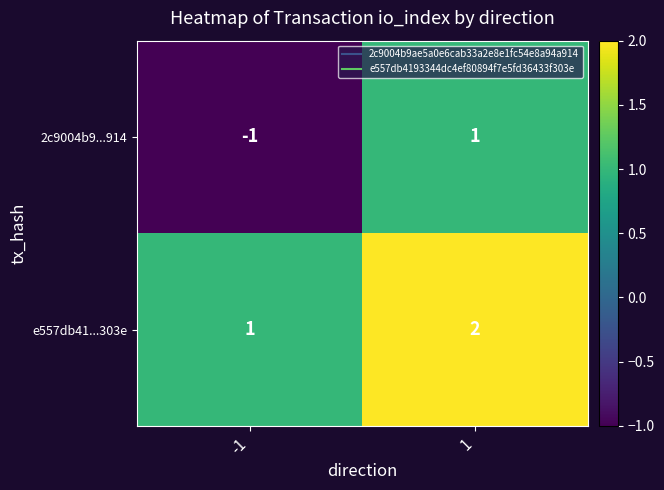

Reading right to left, transcribe all the data shown in this chart.

2c9004b9...914: 1	-1
e557db41...303e: 2	1